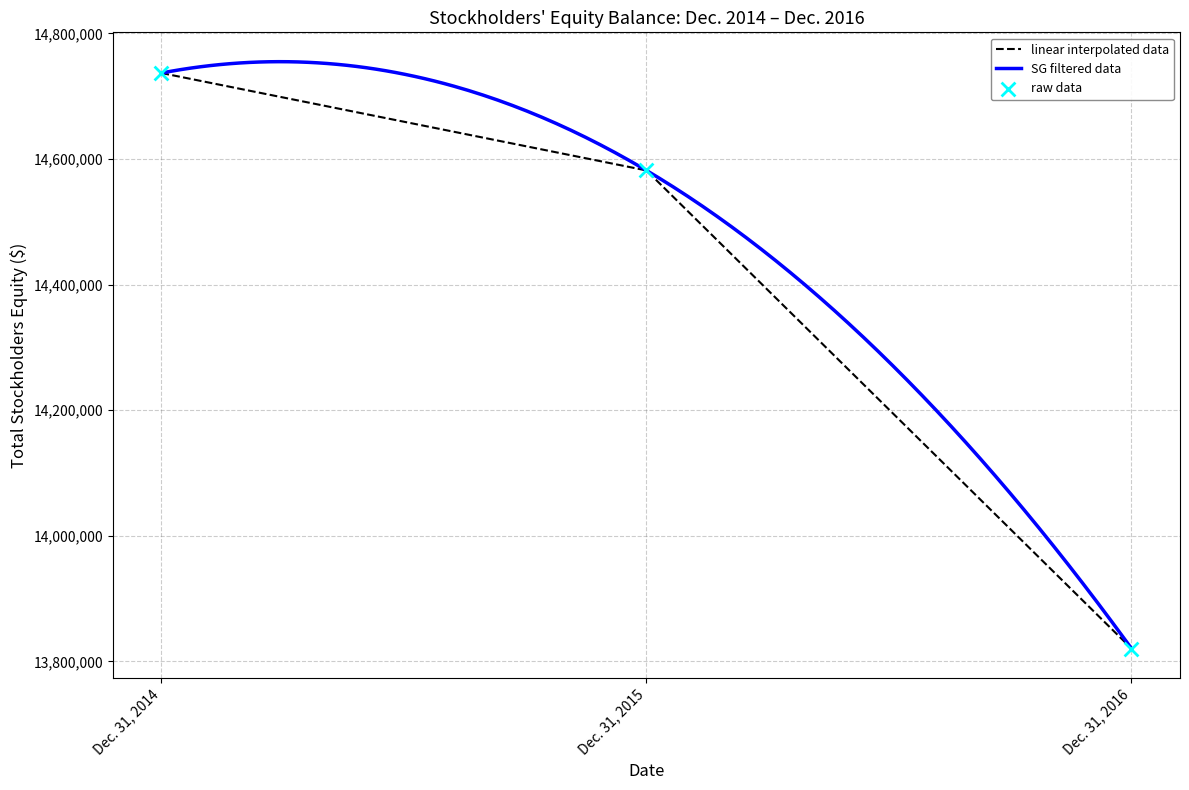

What is the change in value from Dec. 31, 2015 to Dec. 31, 2016?

-761325